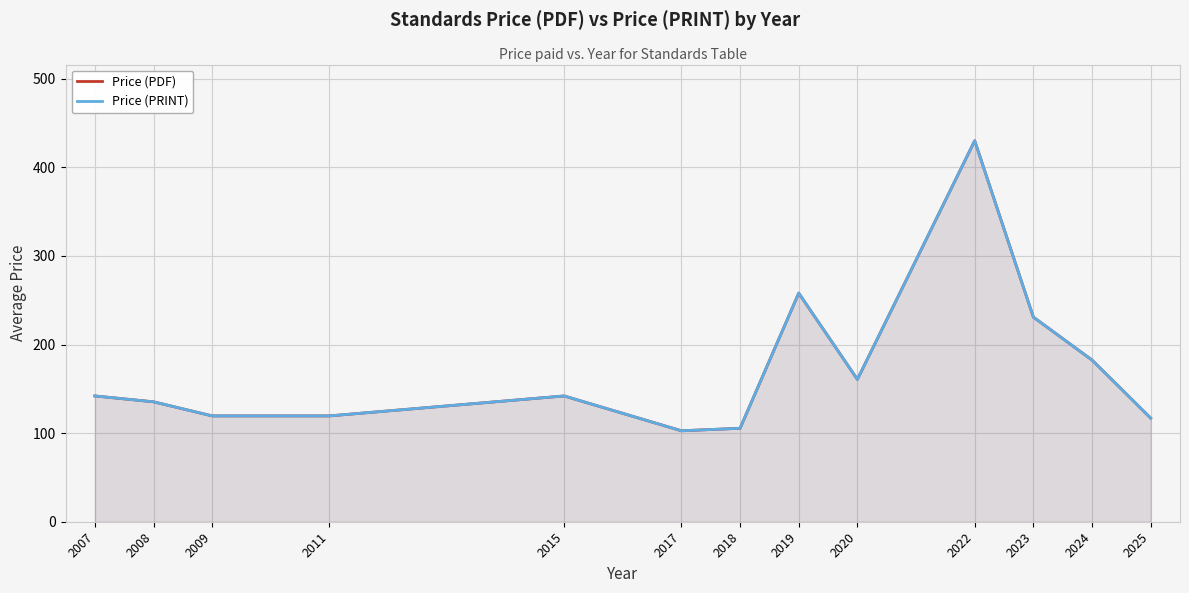

How many values in the Price (PDF) series exceed 141?

7